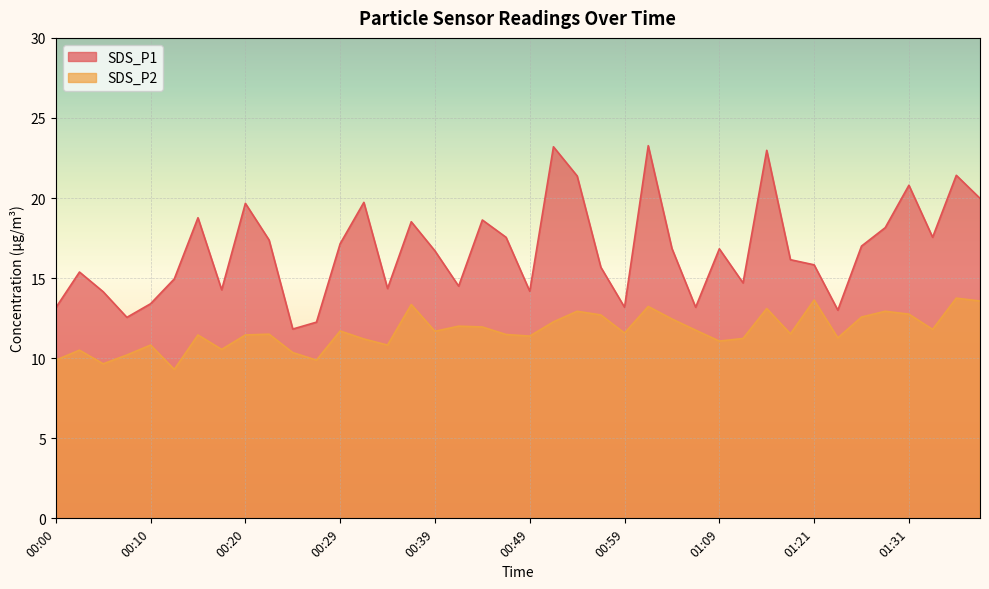

What is the difference between the SDS_P2 values at 01:31 and 00:39?

1.1